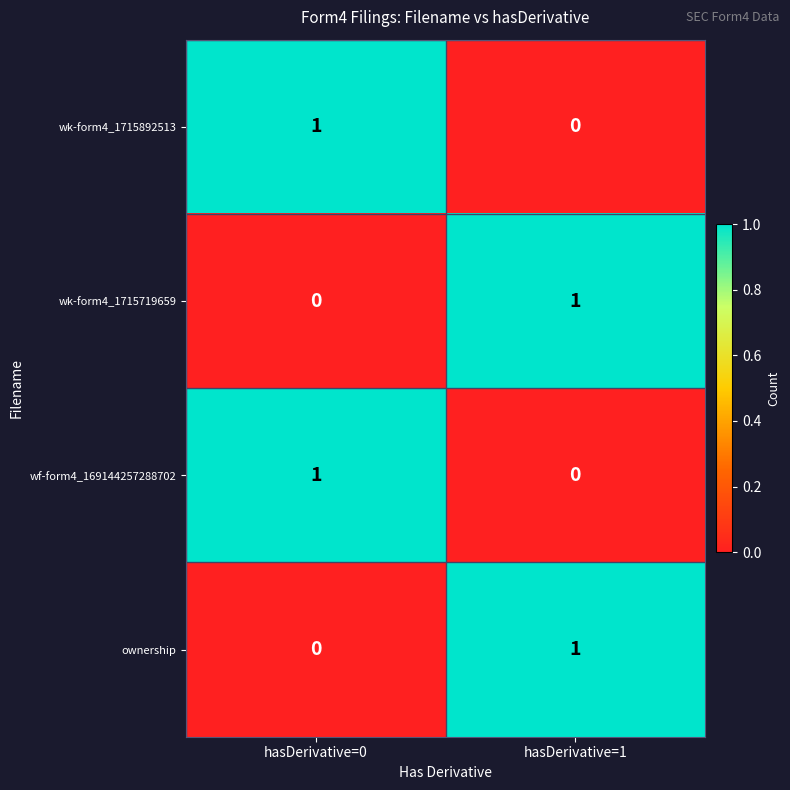

What is the maximum value shown in the chart?

1